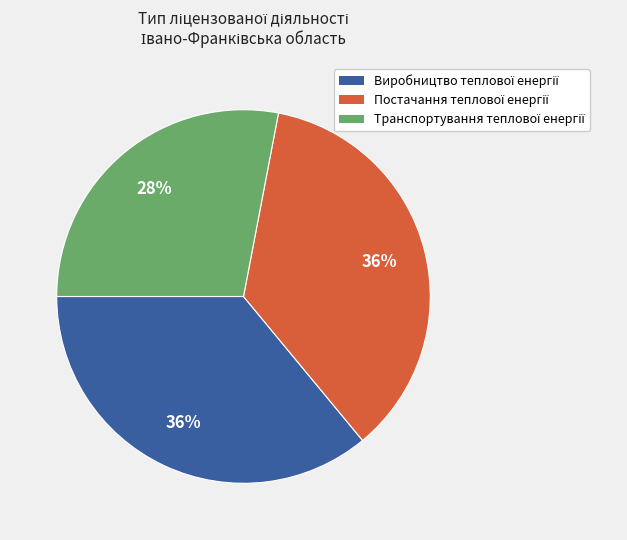

To the nearest percent, what is the difference between the largest and smallest slice percentages?

8%